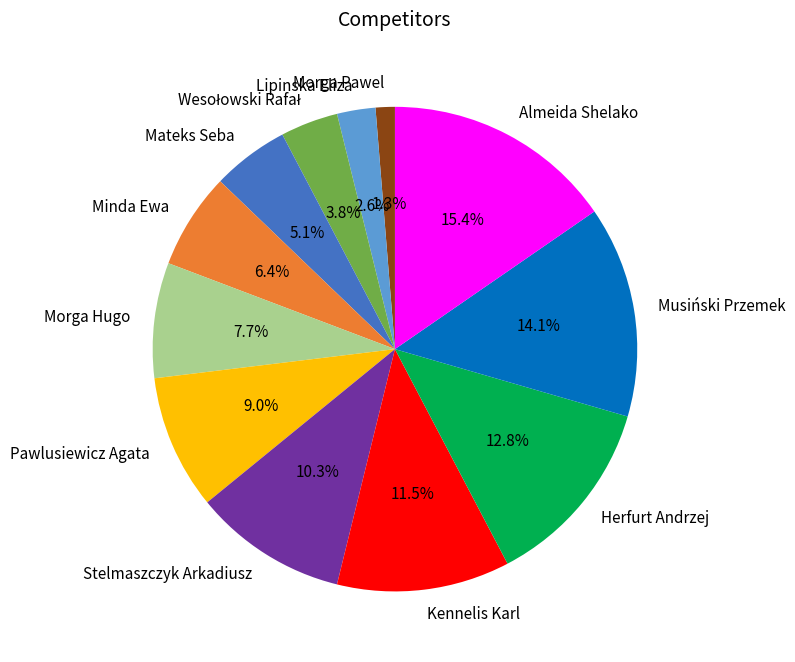

What is the smallest slice in the pie chart?

Morga Pawel